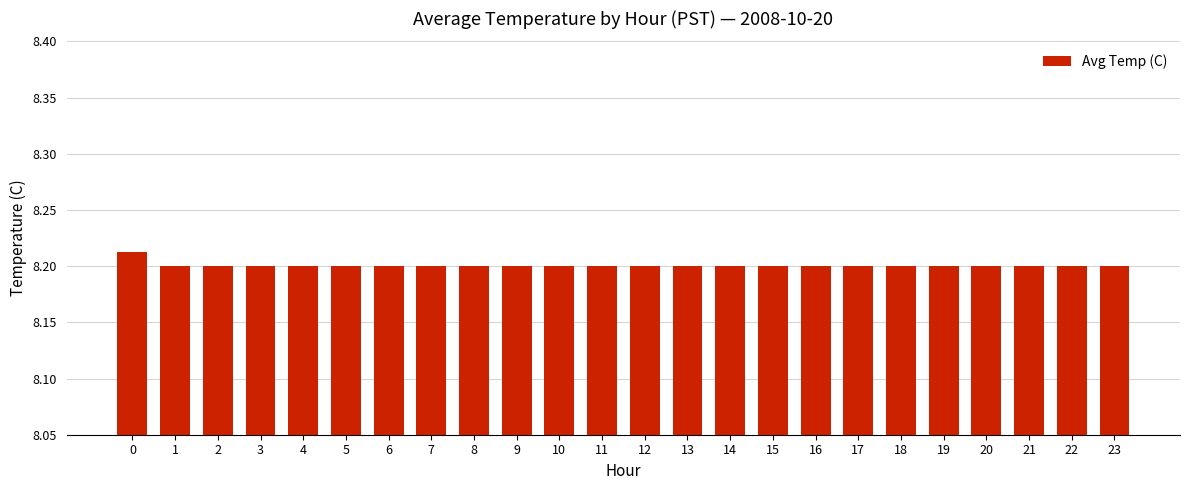

Count the values in the range 8 to 9.

24